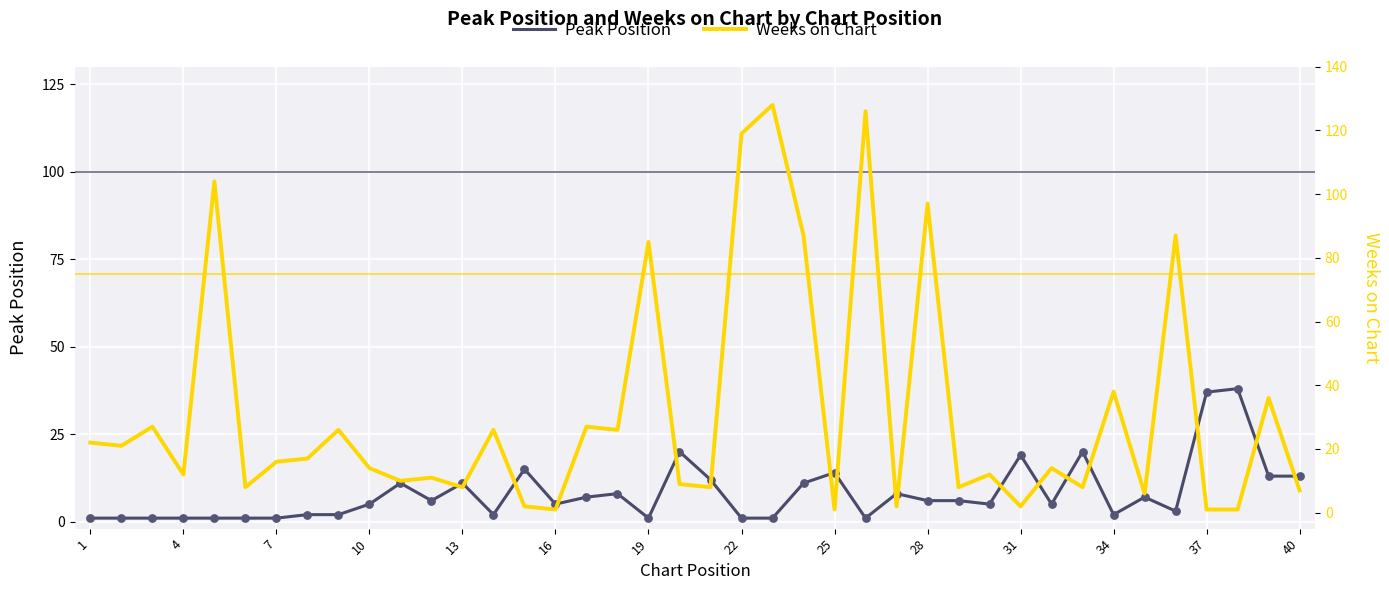

At how many categories does at least one series exceed 2?

40